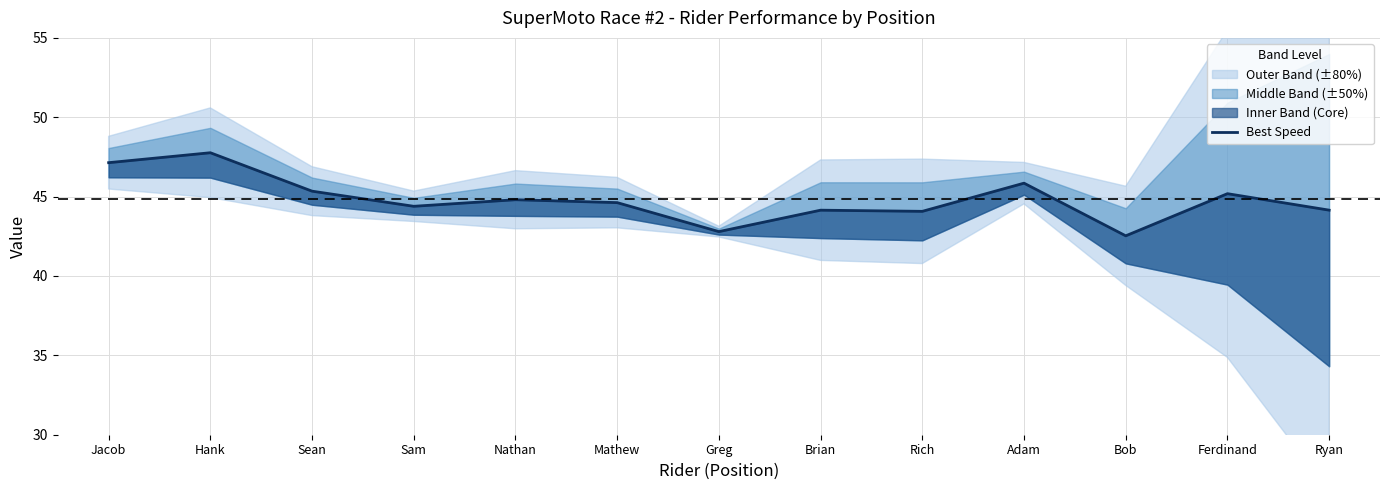

Where is the first local minimum?

Sam